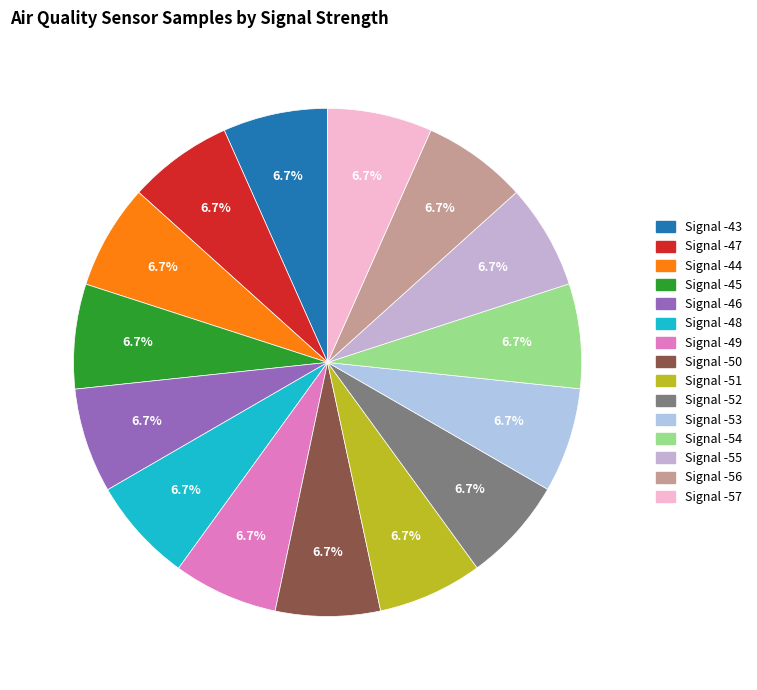

How much of the chart is everything except Signal -53?

93.3%